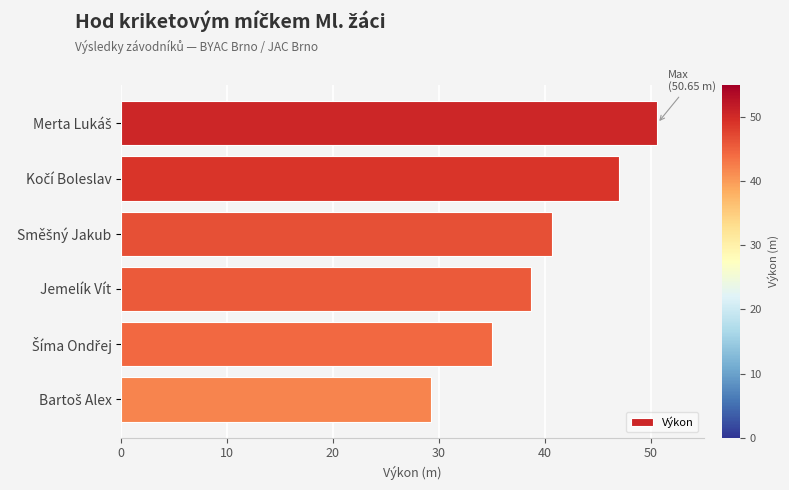

Where is the data nearest to the value 39?

Jemelík Vít